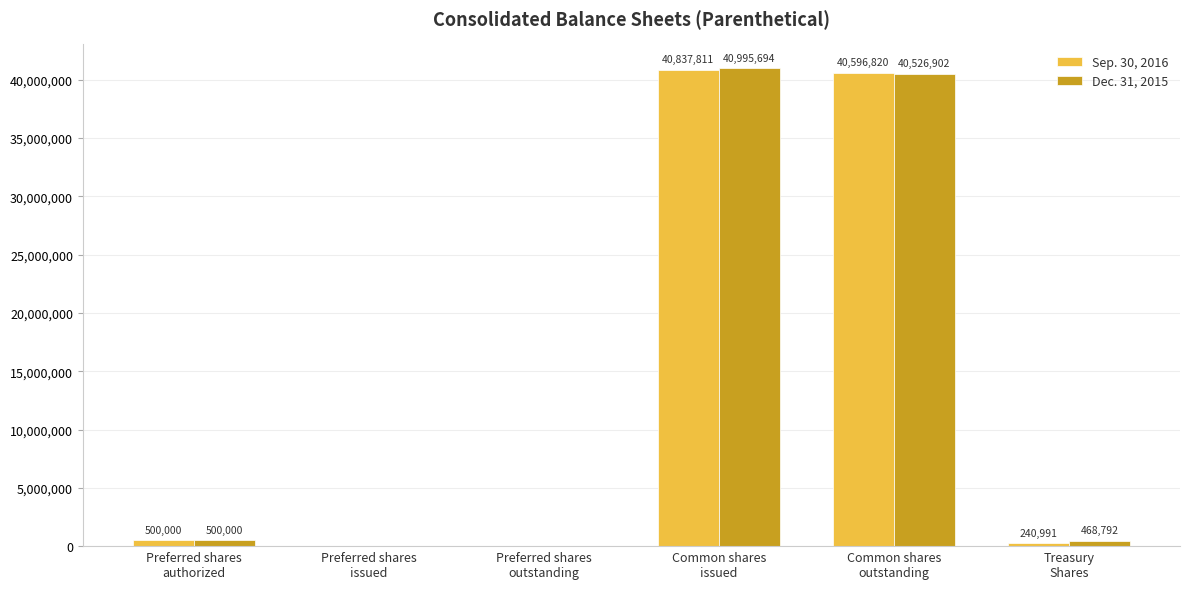

True or false: Dec. 31, 2015 has a value of 500000 at Preferred shares
authorized.

True